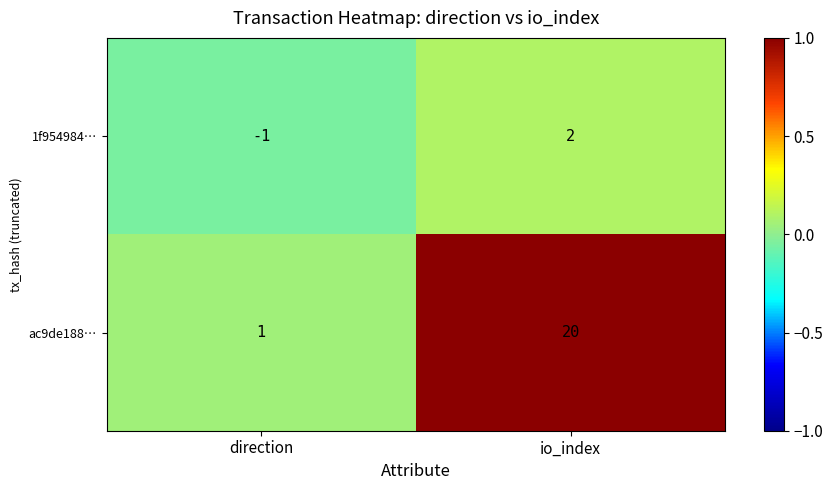

What is the difference between the maximum and minimum values in the 1f954984… series?

3